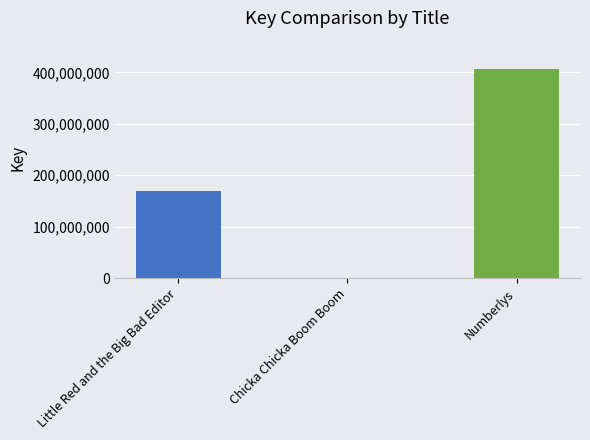

Read the value at Numberlys.

406316785